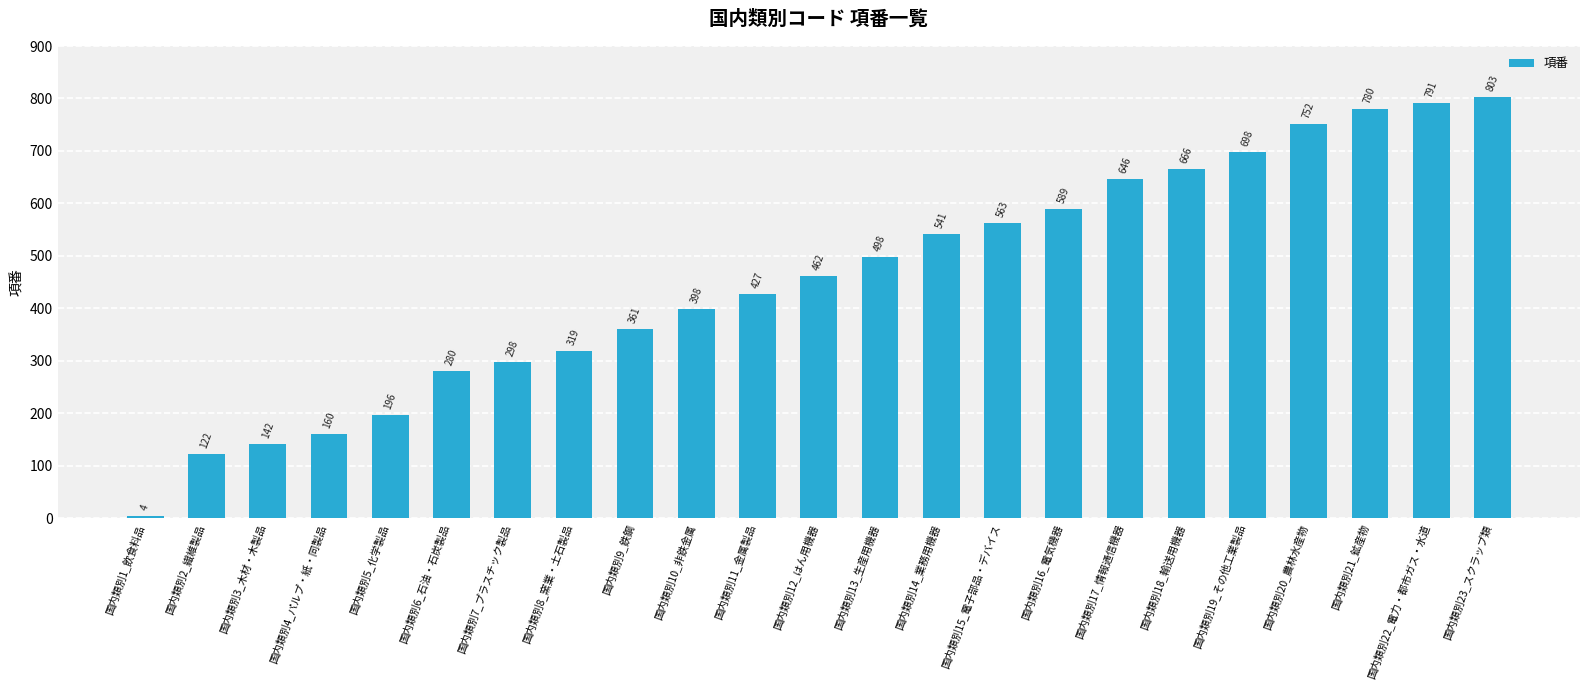

What value does the data have at 国内類別10_非鉄金属, to the nearest 50?

400